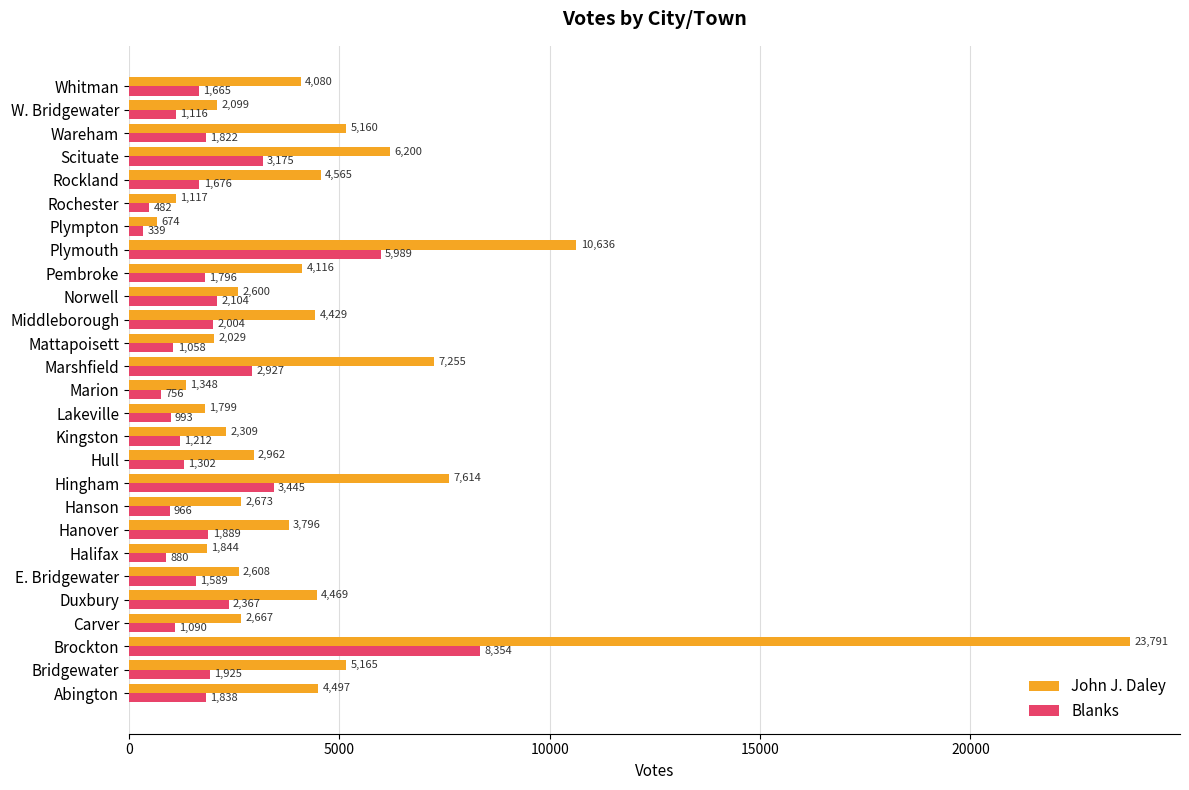

List the series in order of their peak value, highest first.

John J. Daley, Blanks